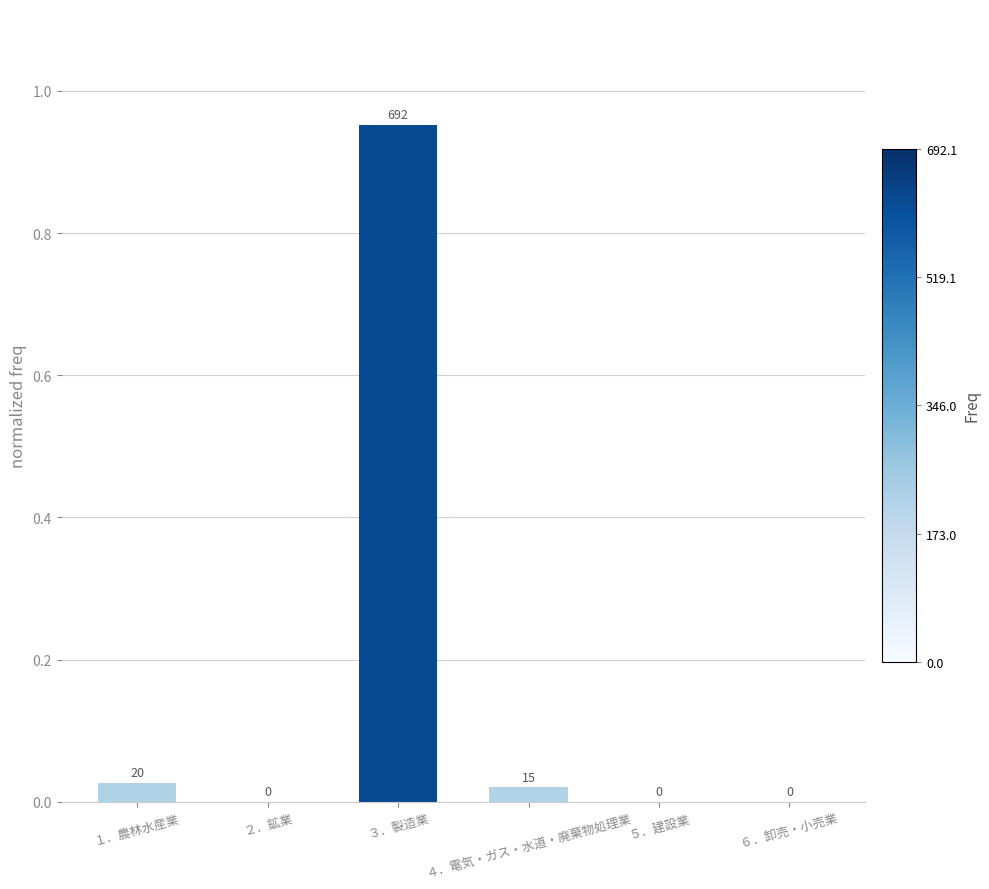

How many values exceed 0?

3